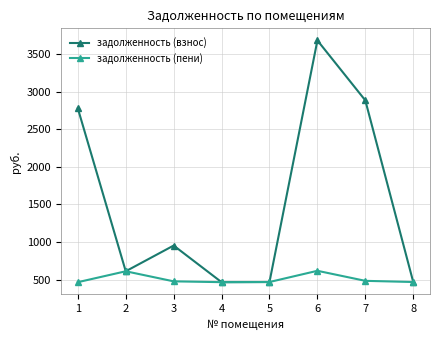

List the series in order of their peak value, lowest first.

задолженность (пени), задолженность (взнос)